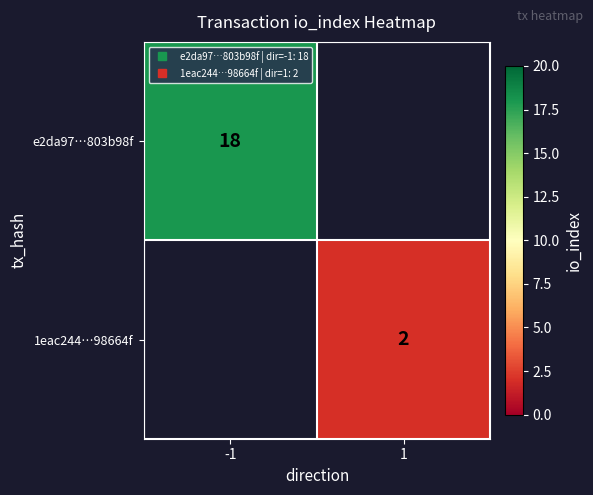

Rank the series by their average value, from highest to lowest.

e2da97…803b98f, 1eac244…98664f